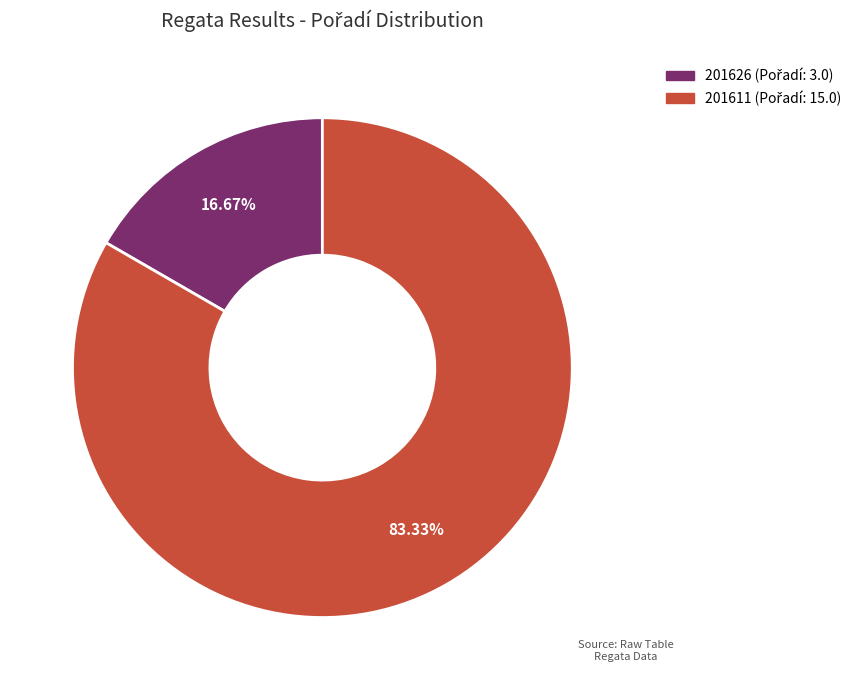

What percentage is the 201626 slice, to the nearest percent?

17%